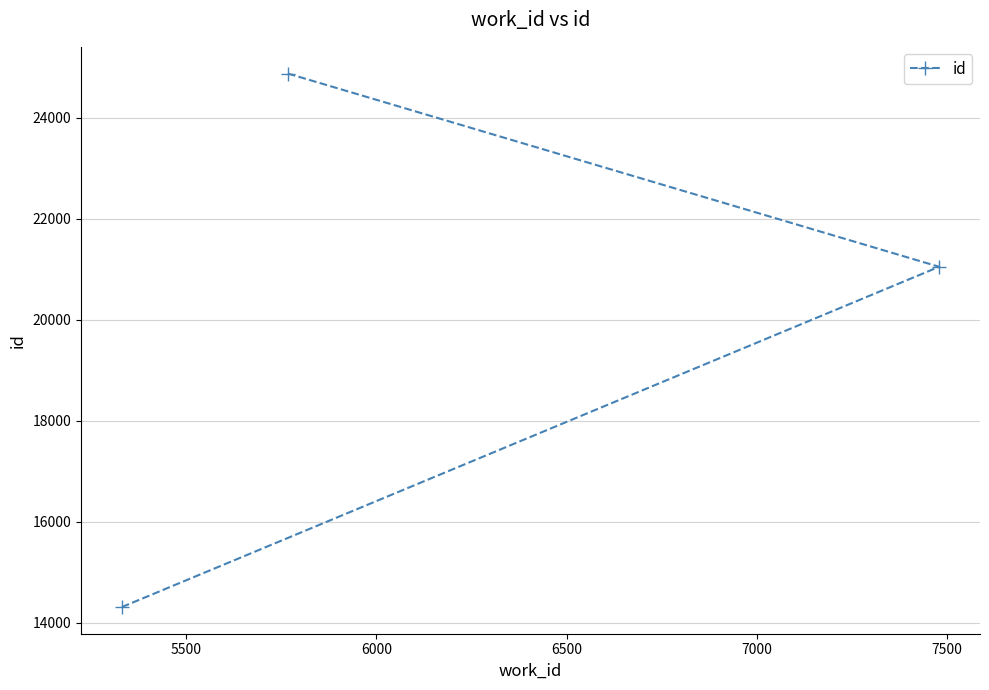

What is the sum of all values?

60239